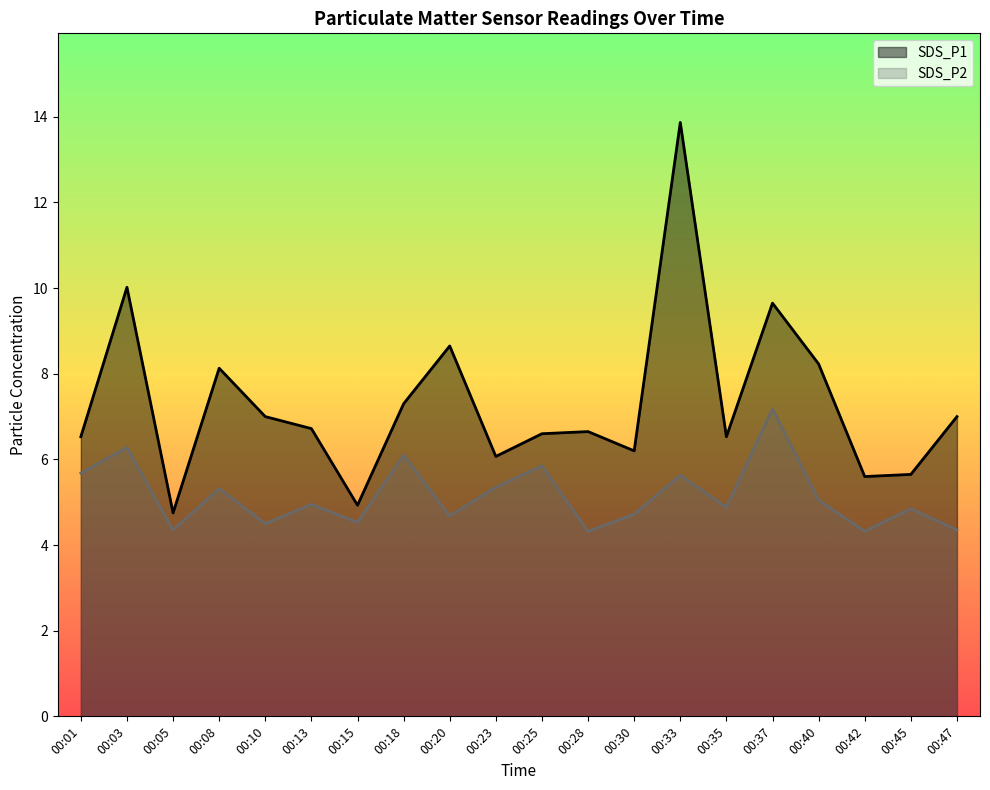

How many interior local peaks does the SDS_P1 series have?

6